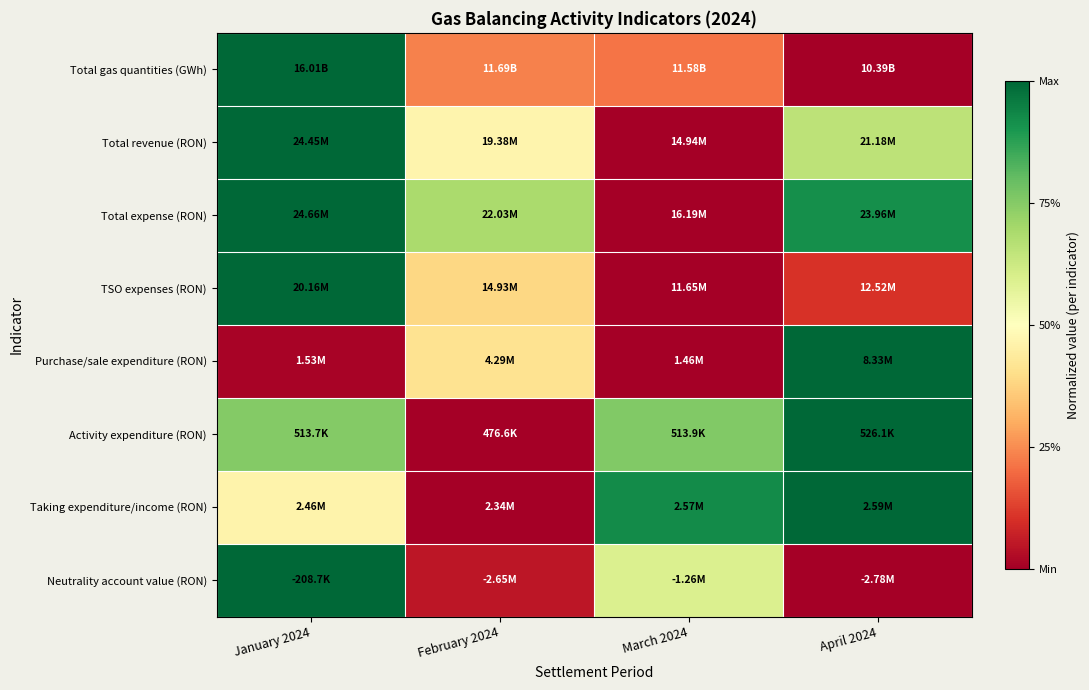

What is the spread (max minus min) of values at January 2024?

1.0